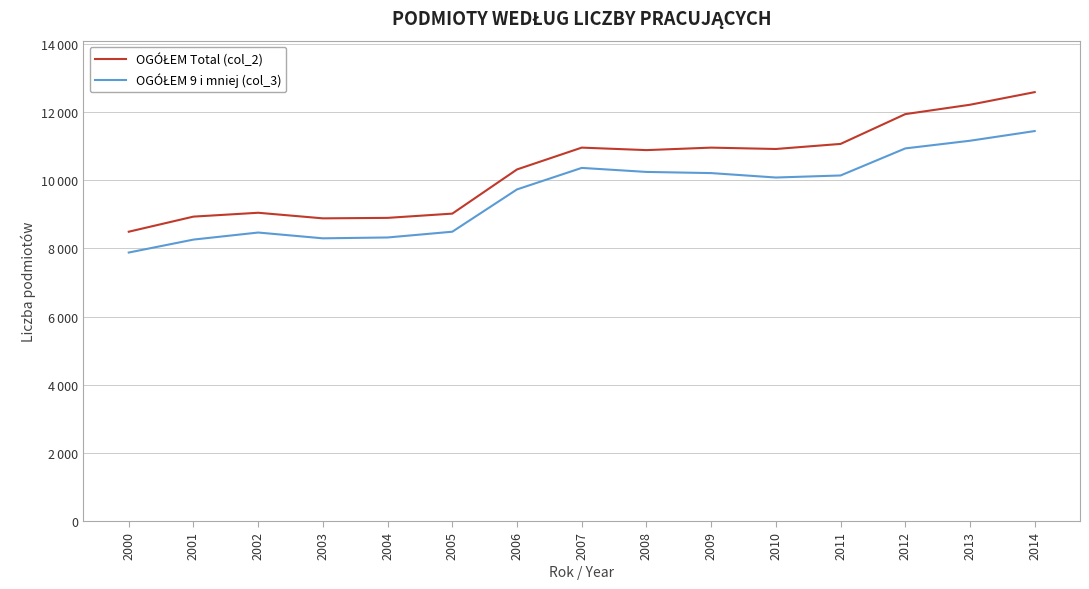

What is the maximum value for OGÓŁEM Total (col_2)?

12583